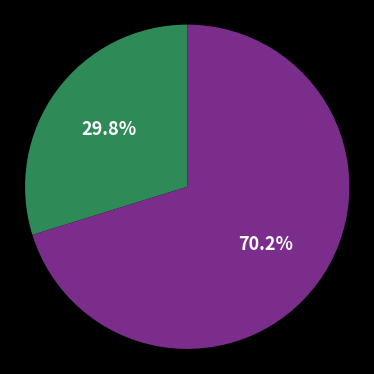

Does any single category account for the majority?

Yes